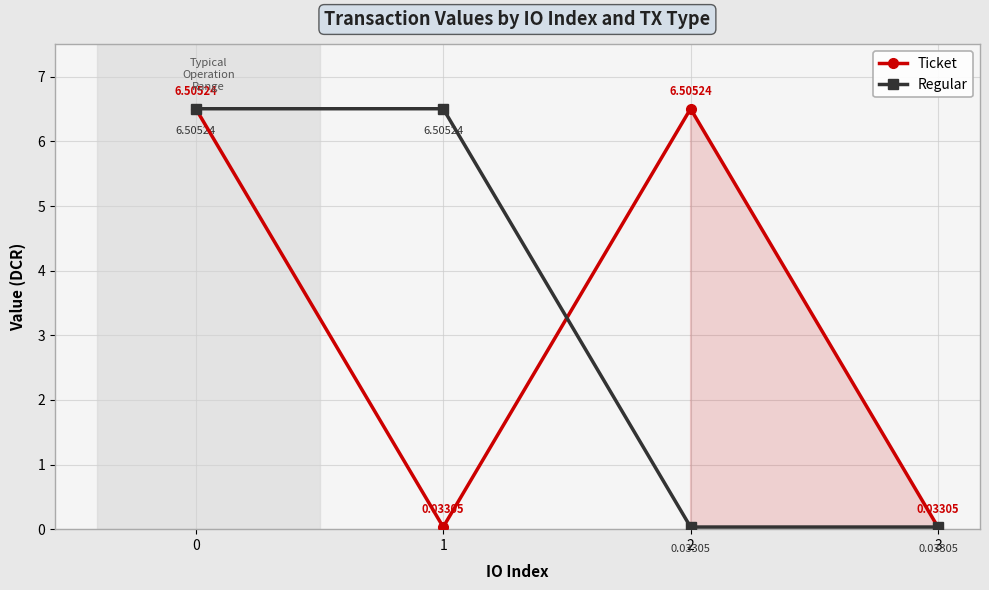

What is the difference between the highest and lowest values at 2?

6.5